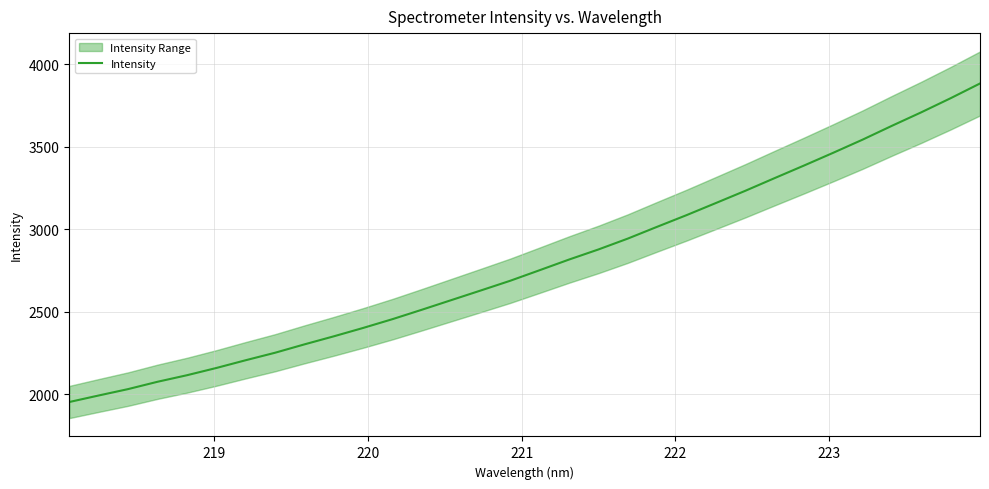

What is the highest value of the Intensity series?

3883.5